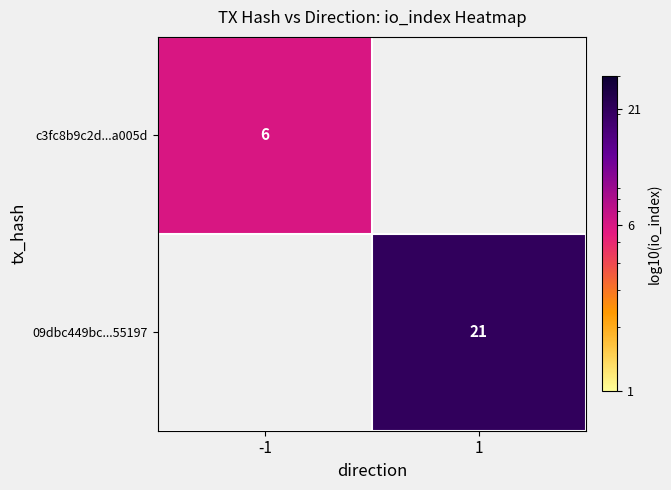

The value of 09dbc449bc...55197 at 1 is 21. True or false?

True